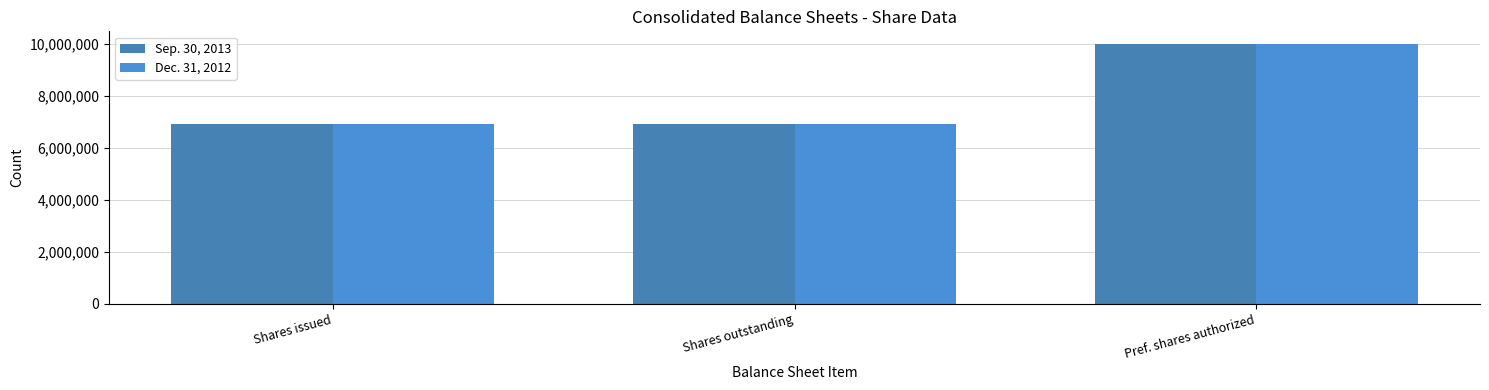

Are the bars horizontal?

No